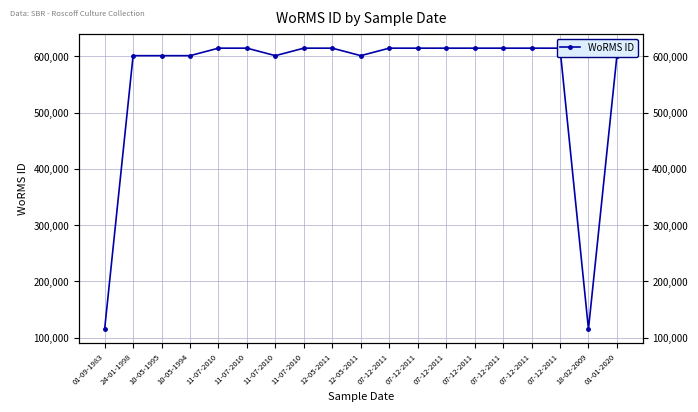

What is the difference between the values at 11-07-2010 and 10-05-1995?

13347